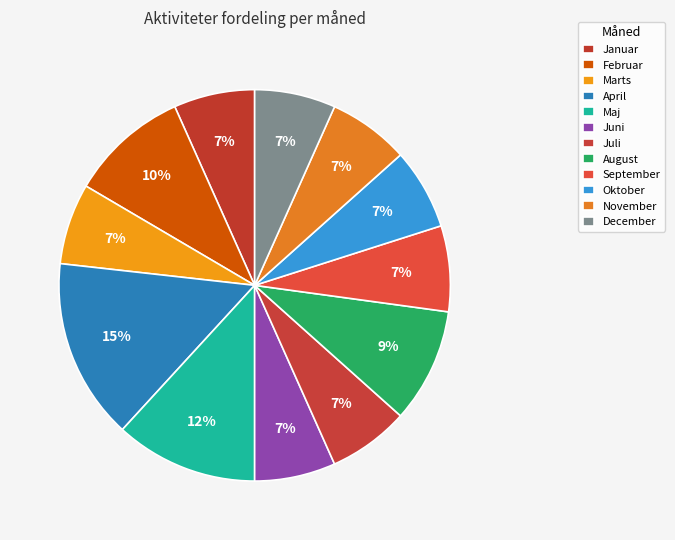

Count the number of slices in the pie.

12